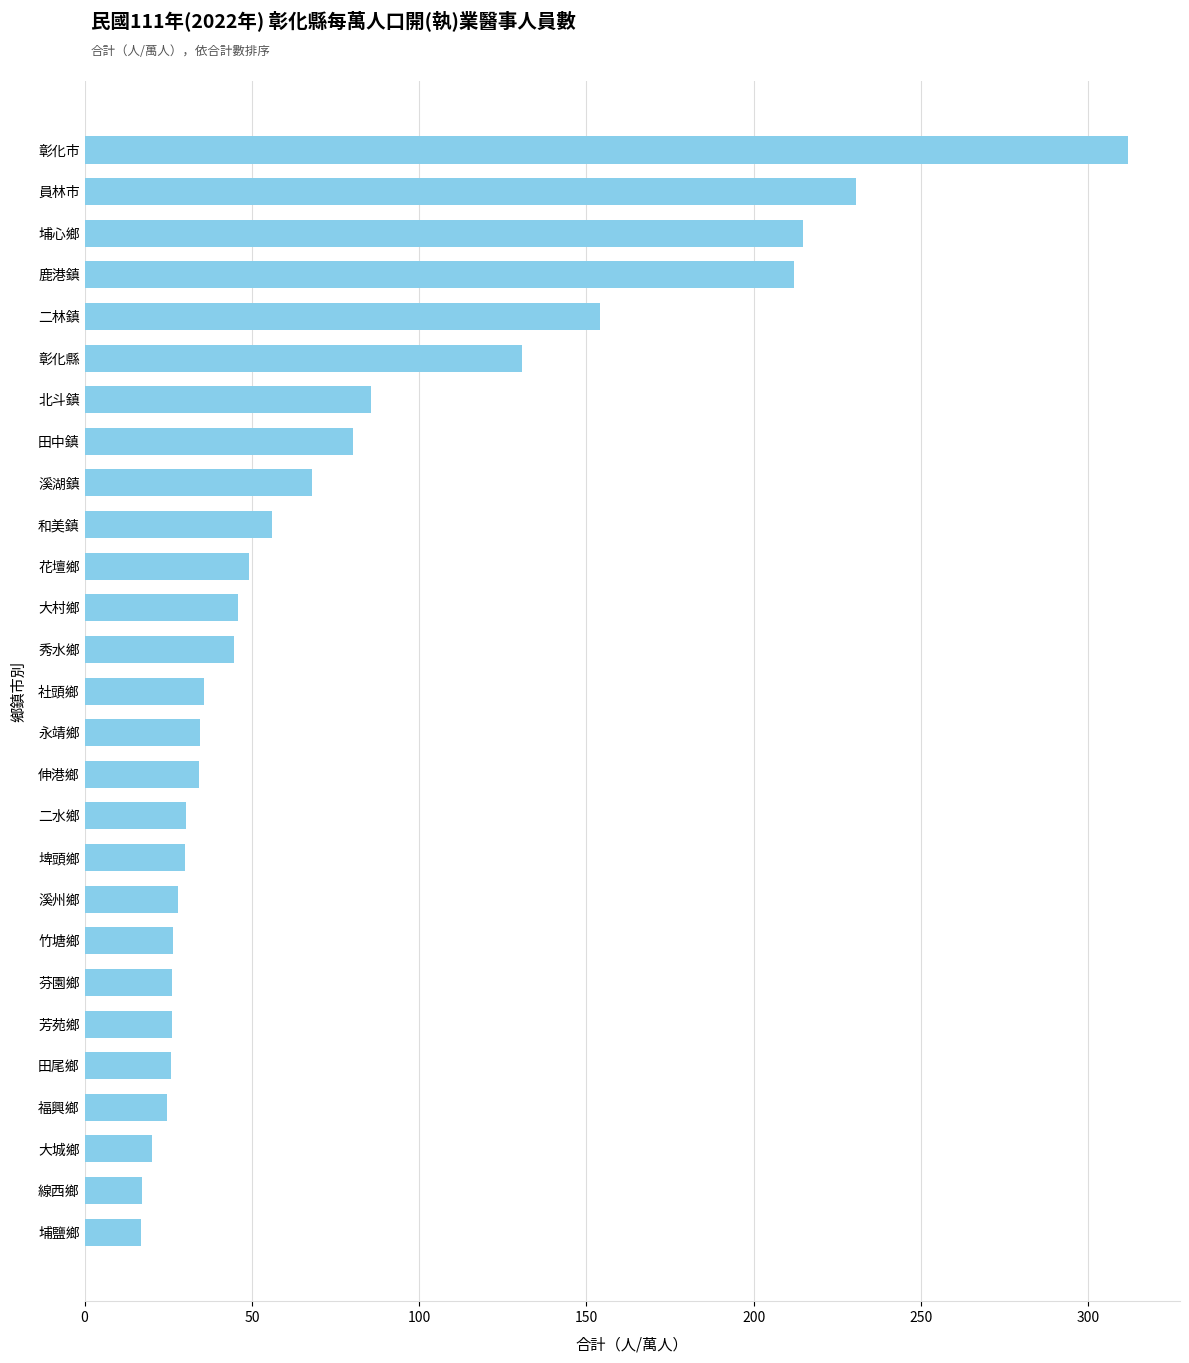

What is the average value?

76.3